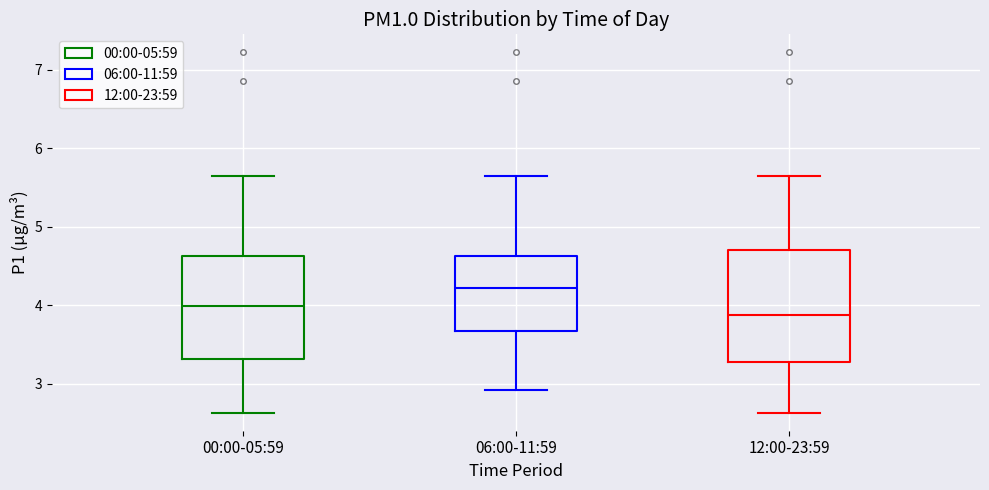

Which box has the lowest median line?

12:00-23:59